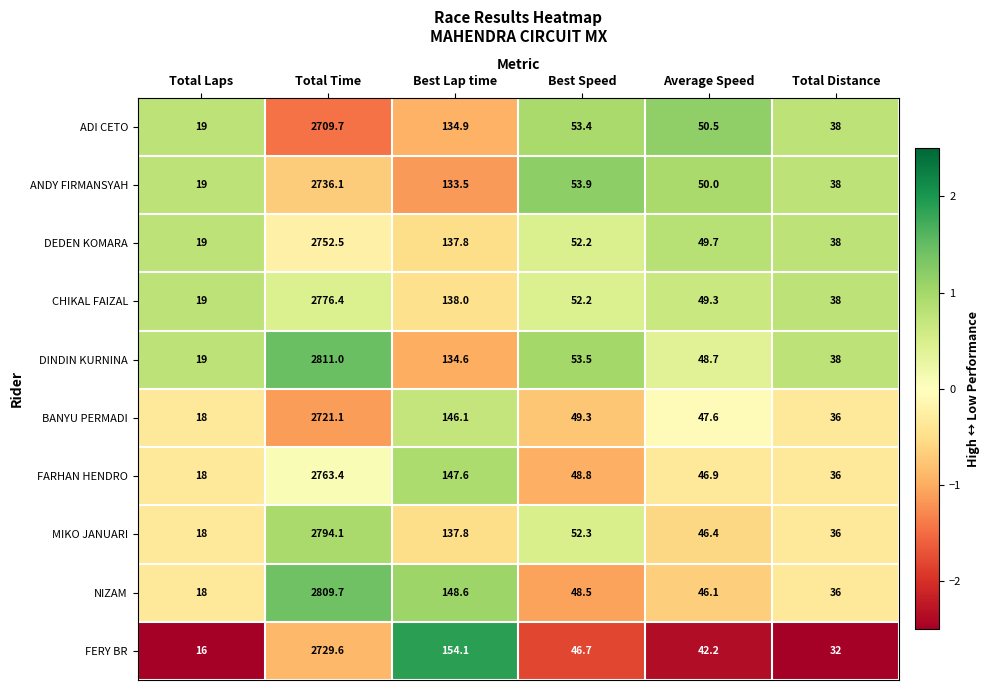

Which series changed the most between Best Lap time and Total Distance?

FERY BR